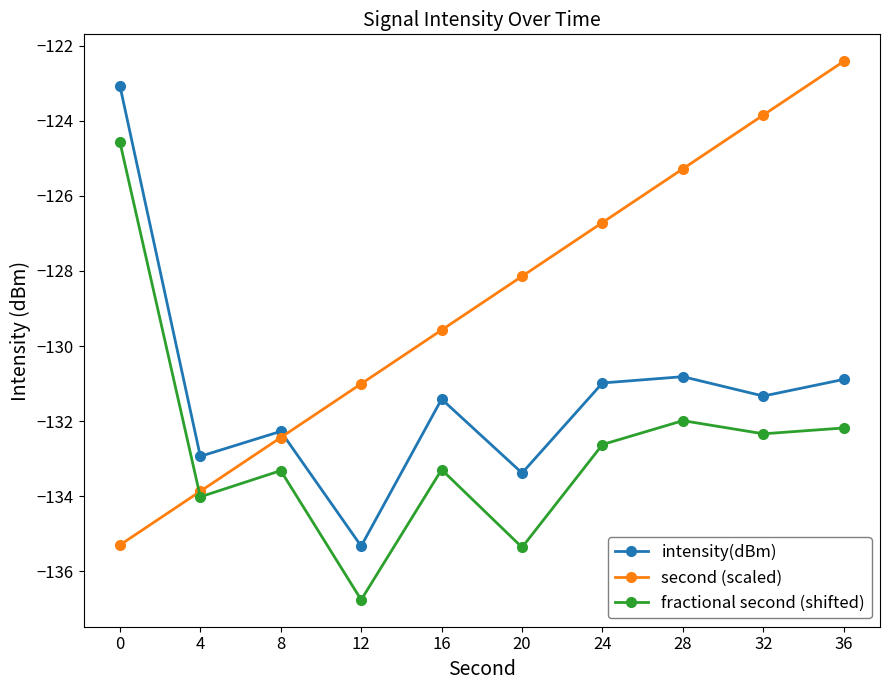

What is the sum of all fractional second (shifted) values?

-1326.4